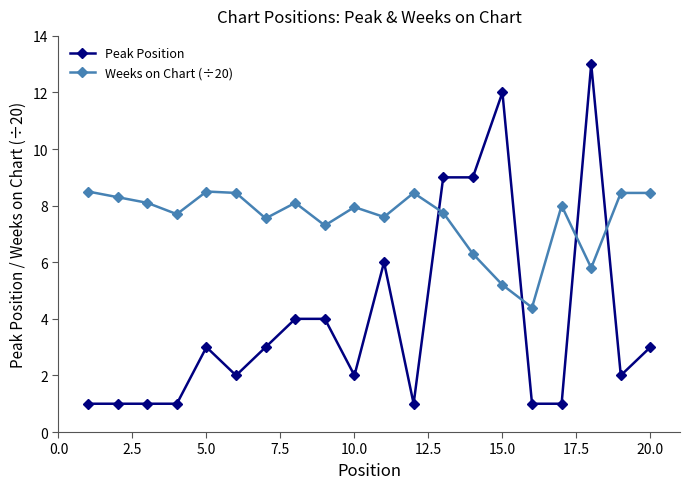

What is the value of the Weeks on Chart (÷20) point at the 13th from the left?

7.8